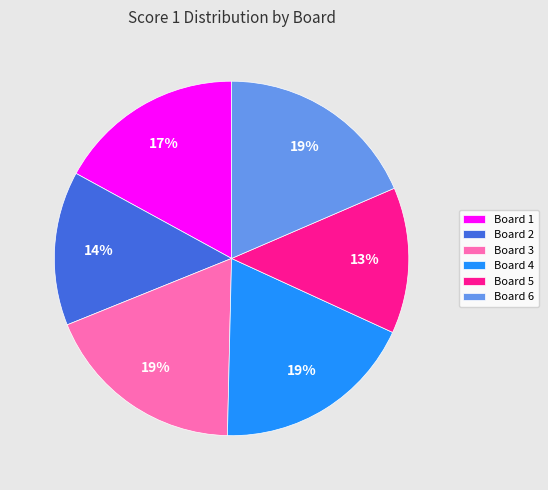

Between Board 6 and Board 5, which is larger?

Board 6